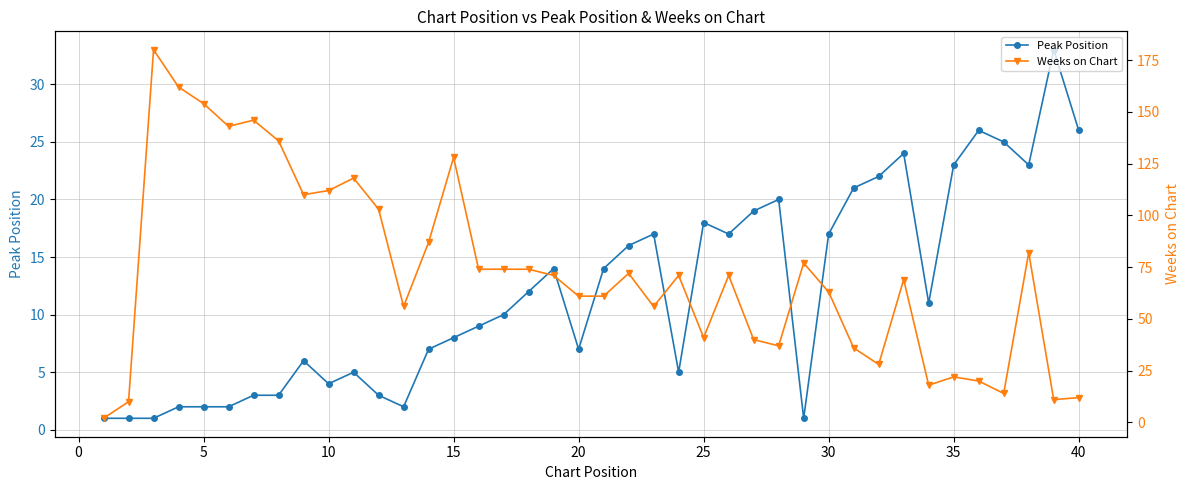

At how many categories does at least one series exceed 45?

27